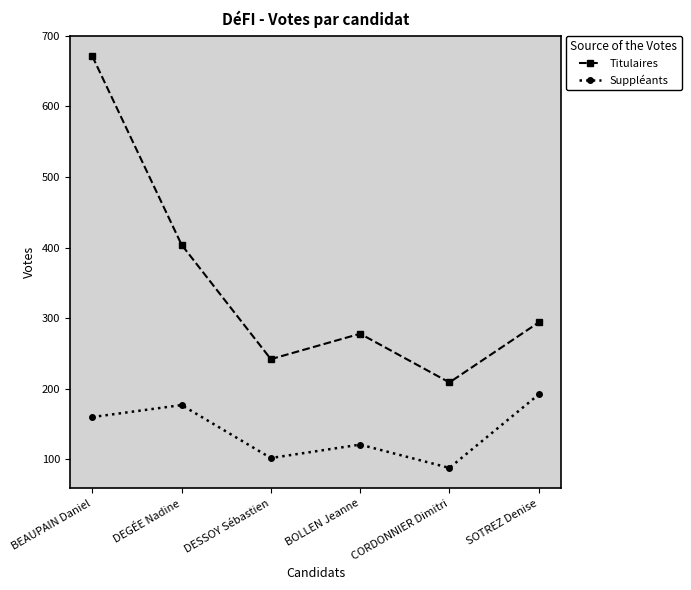

List the series in order of their overall mean, lowest first.

Suppléants, Titulaires